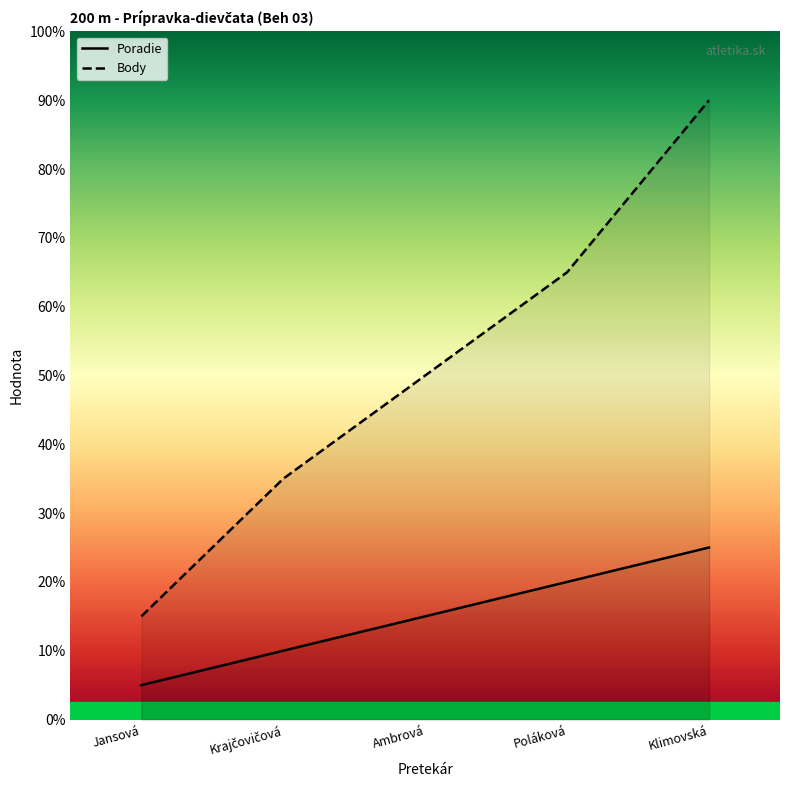

What are all the series names shown in the legend?

Poradie, Body